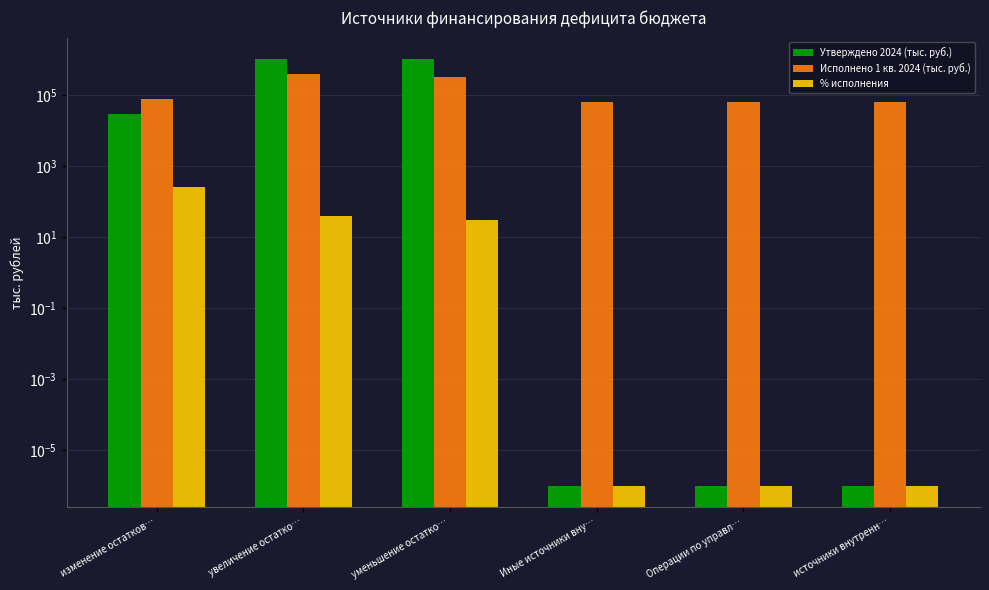

What is the sum of the Исполнено 1 кв. 2024 (тыс. руб.) values at увеличение остатко… and Иные источники вну…?

454499.3